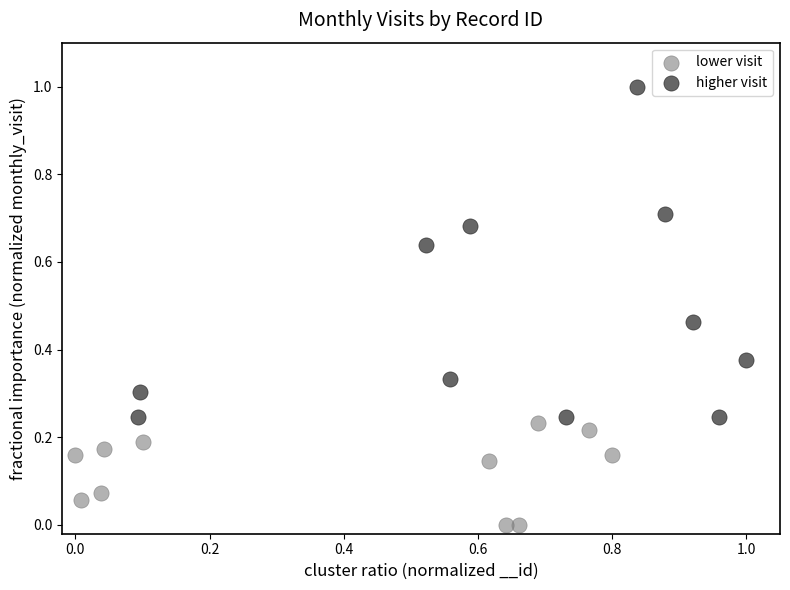

Which series contains the lowest Y value?

lower visit